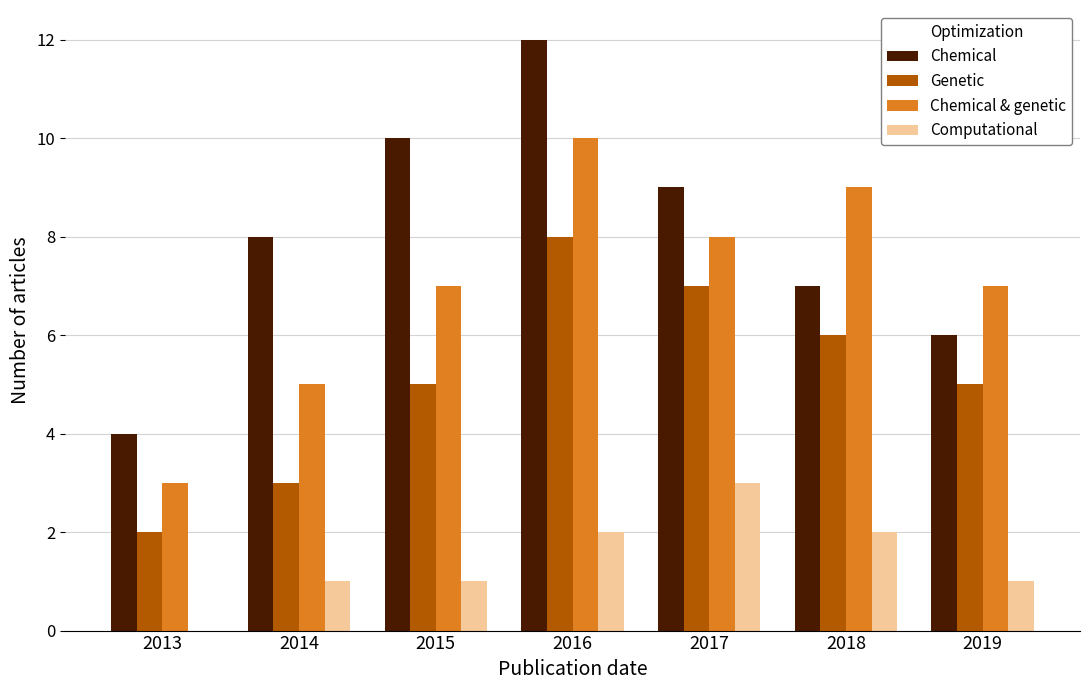

What is the approximate value of Computational at 2016?

2